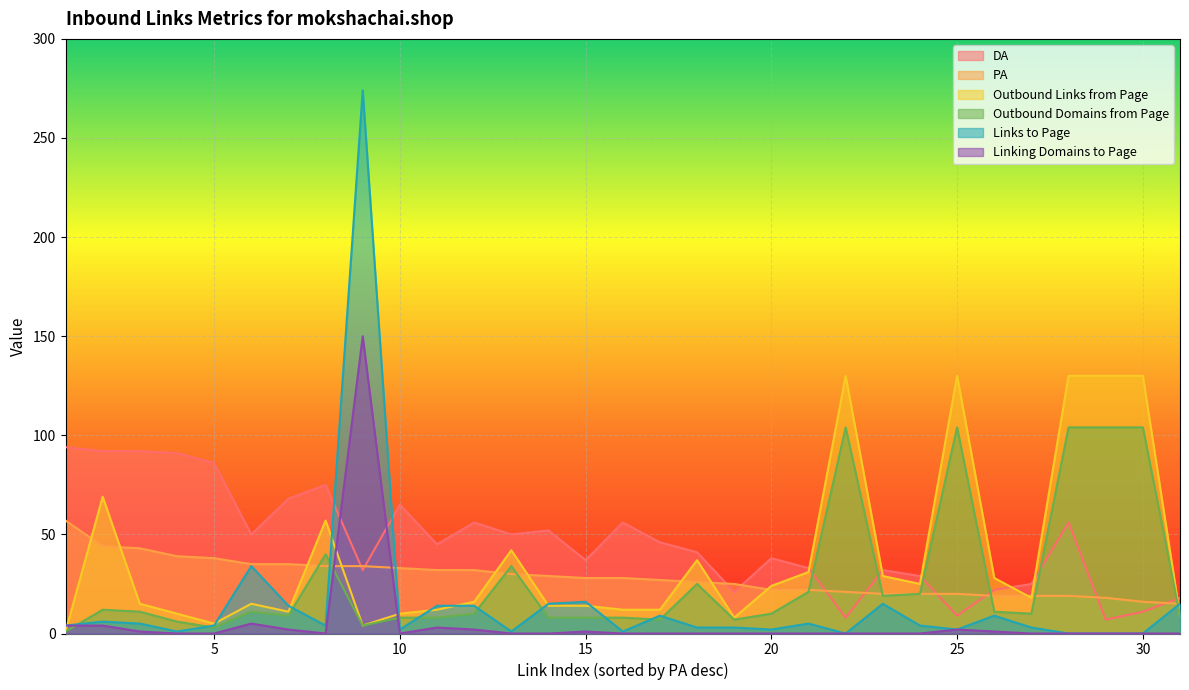

Reading right to left, what are all the values shown in this chart?

DA: 18	11	7	56	25	22	9	29	32	8	33	38	21	41	46	56	37	52	50	56	45	65	32	75	68	50	86	91	92	92	94
PA: 15	16	18	19	19	19	20	20	20	21	22	22	25	26	27	28	28	29	30	32	32	33	34	34	35	35	38	39	43	44	57
Outbound Links from Page: 9	130	130	130	18	28	130	25	29	130	31	24	8	37	12	12	14	14	42	16	12	10	4	57	11	15	5	10	15	69	1
Outbound Domains from Page: 9	104	104	104	10	11	104	20	19	104	21	10	7	25	7	8	8	8	34	10	8	8	4	40	9	11	3	6	11	12	1
Links to Page: 15	0	0	0	3	9	2	4	15	0	5	2	3	3	9	1	16	15	1	14	14	2	274	4	14	34	4	1	5	6	4
Linking Domains to Page: 0	0	0	0	0	1	2	0	0	0	0	0	0	0	0	0	1	0	0	2	3	0	150	0	2	5	0	0	1	4	4